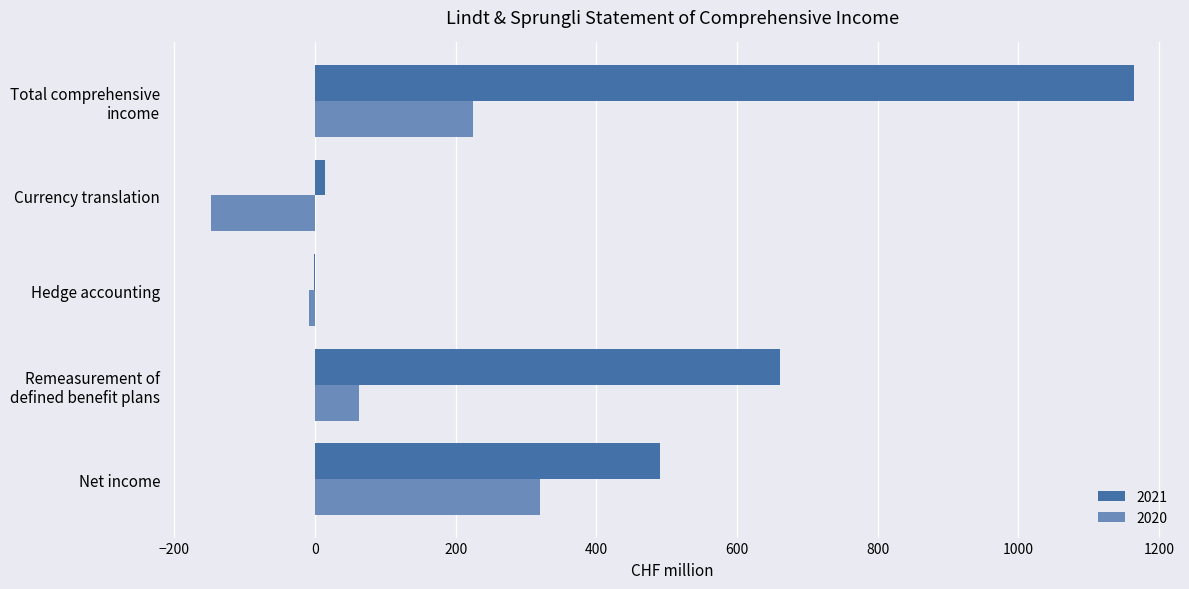

What is the sum of all 2020 values?

450.4